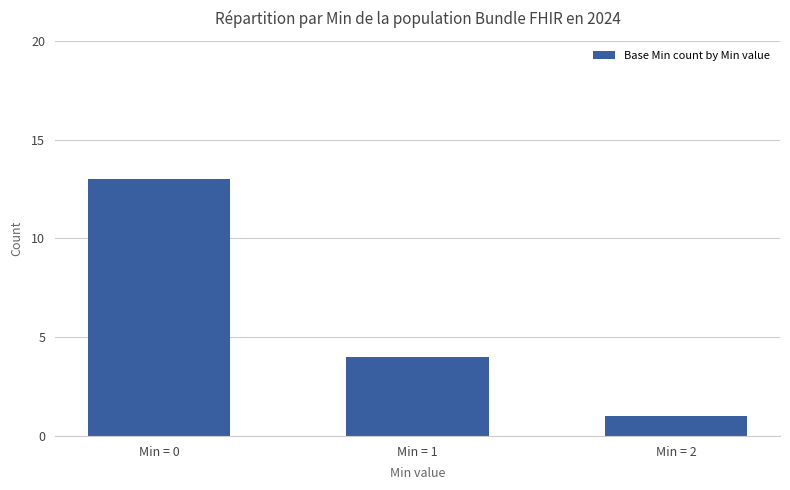

At which label is the value closest to 7?

Min = 1